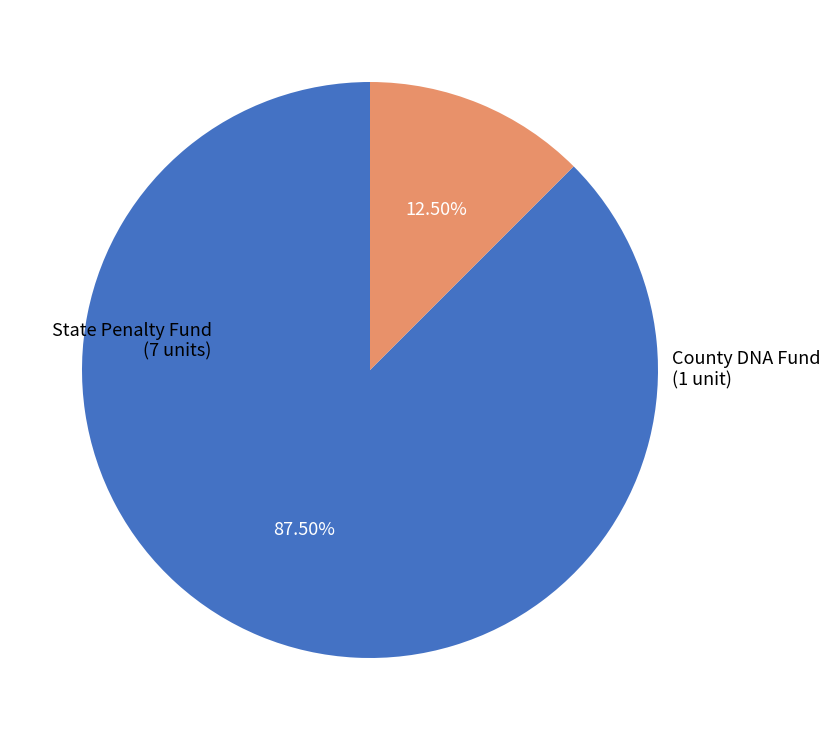

Is there any slice that represents more than half of the pie?

Yes